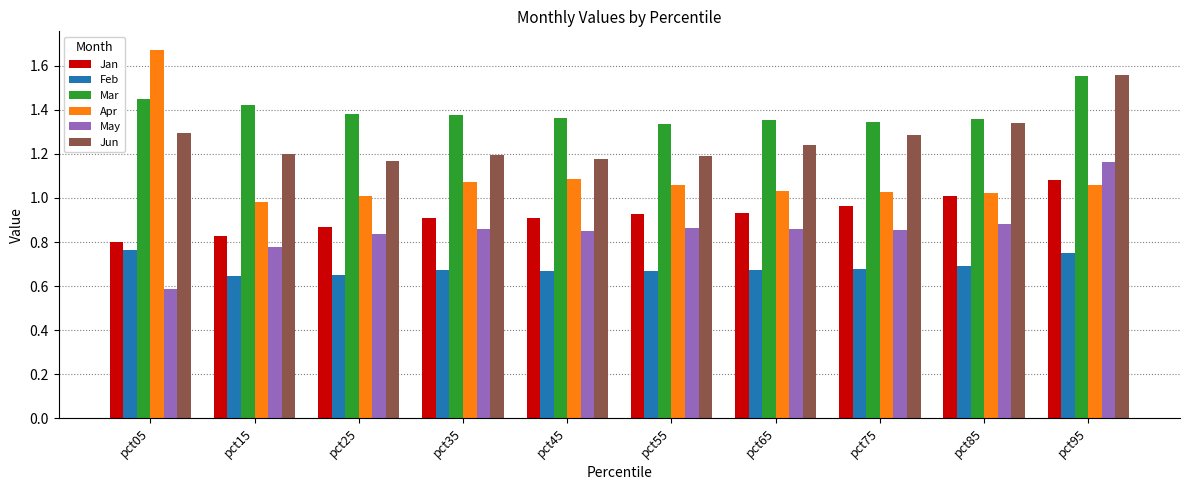

At which label is May closest to 0?

pct05